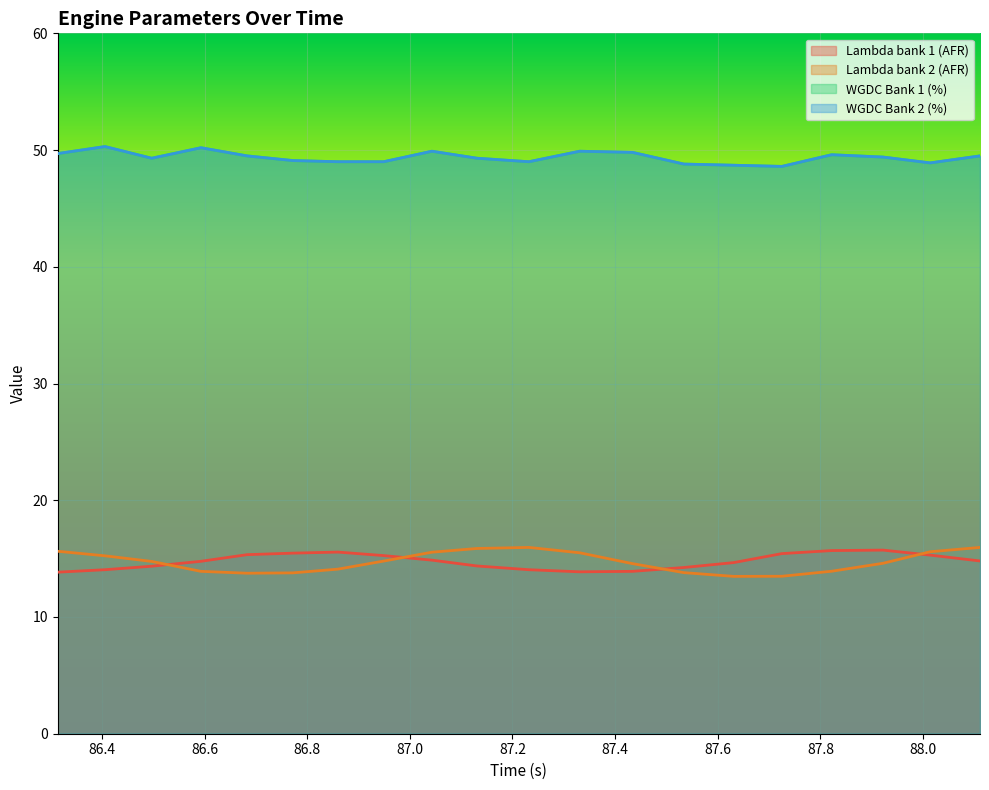

In WGDC Bank 2 (%), how many points are higher than both neighbors (excluding endpoints)?

5